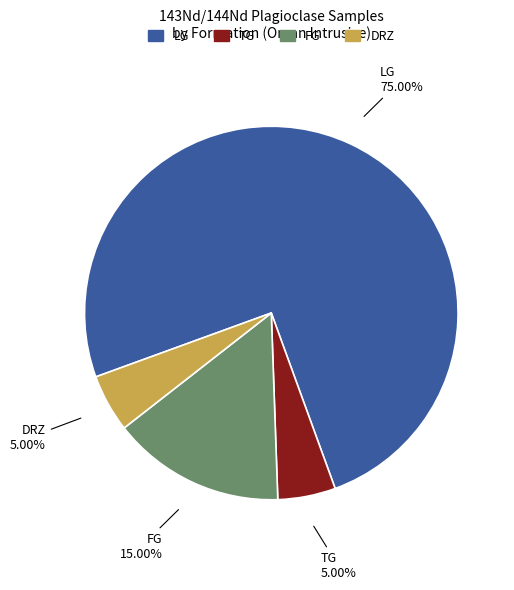

What portion of the pie excludes DRZ?

95.0%